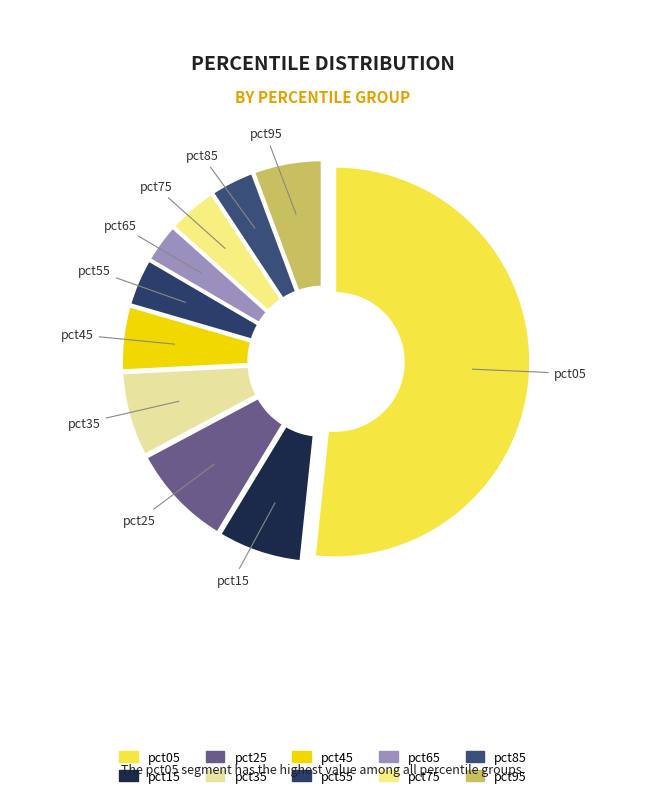

What percentage is the pct75 slice, to the nearest percent?

4%